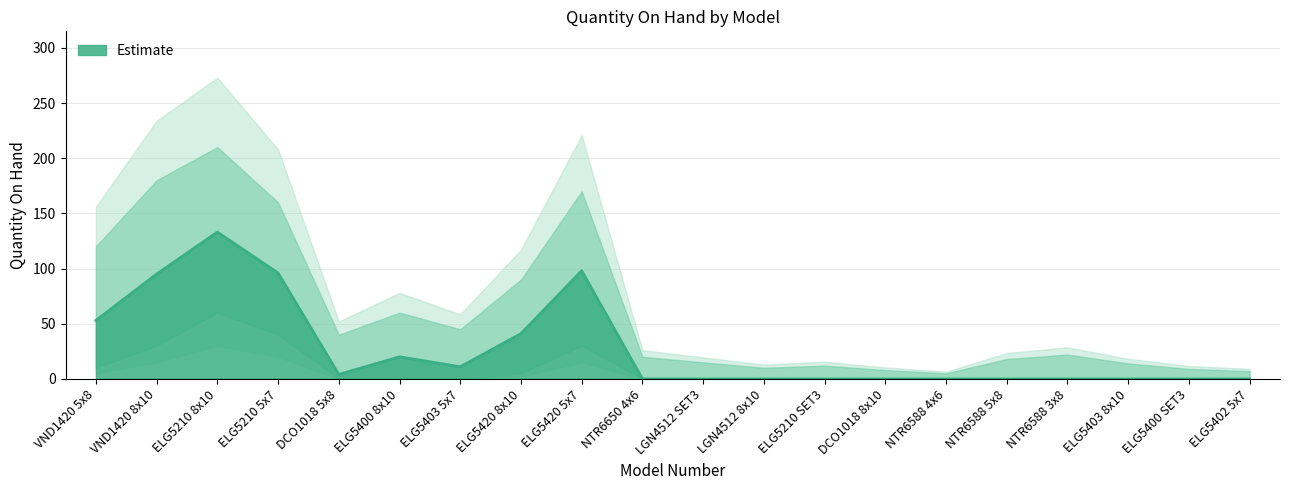

What is the label of the 12th point from the left?

LGN4512 8x10